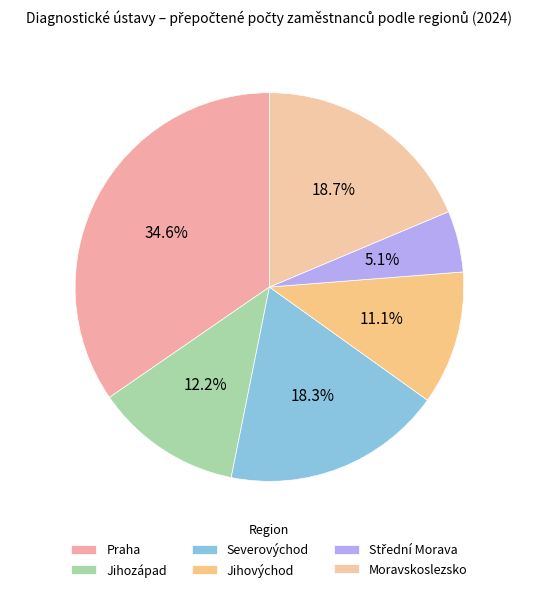

What is the ratio of the value at Jihozápad to the value at Jihovýchod?

1.1